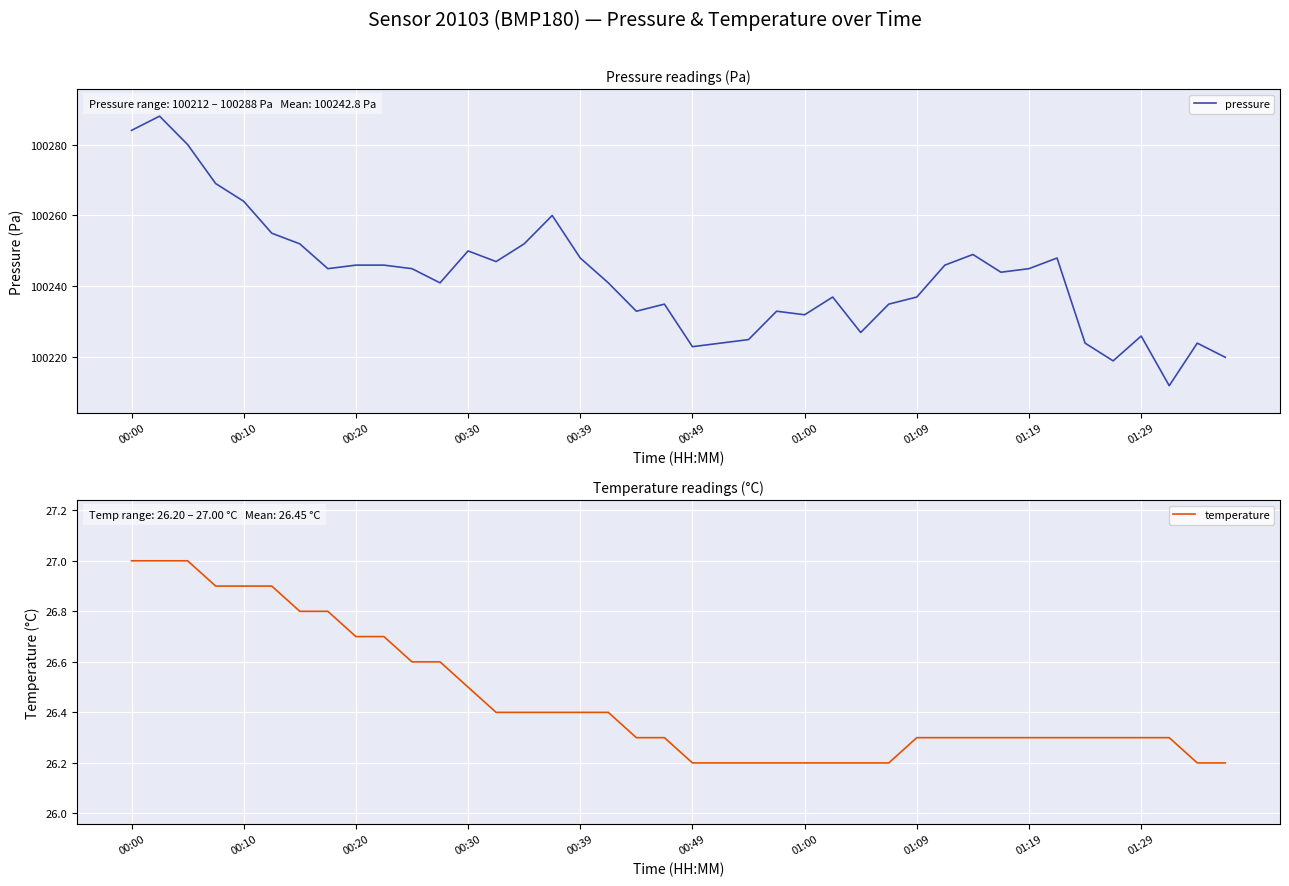

True or false: temperature and pressure cross at least once.

False